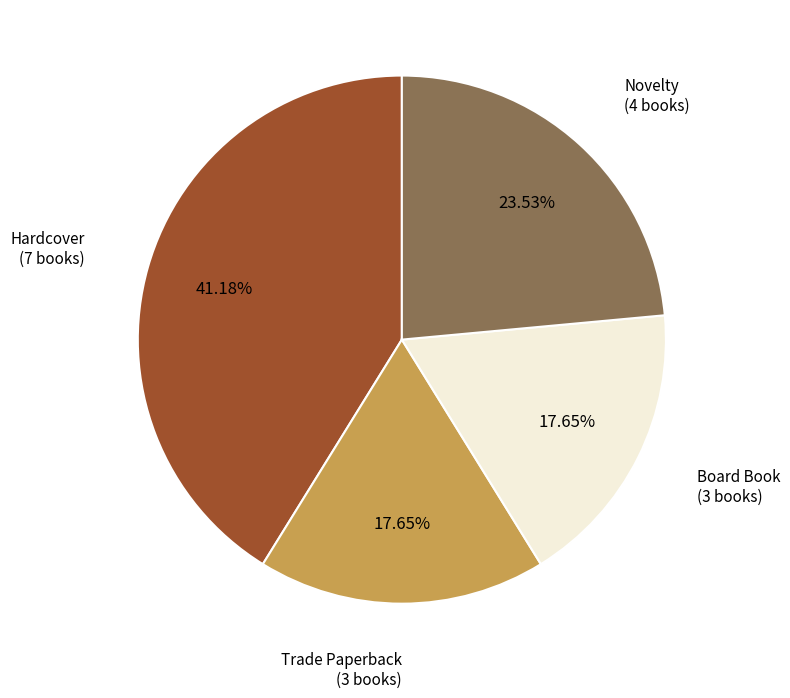

What percentage is the Trade Paperback slice, to the nearest percent?

18%